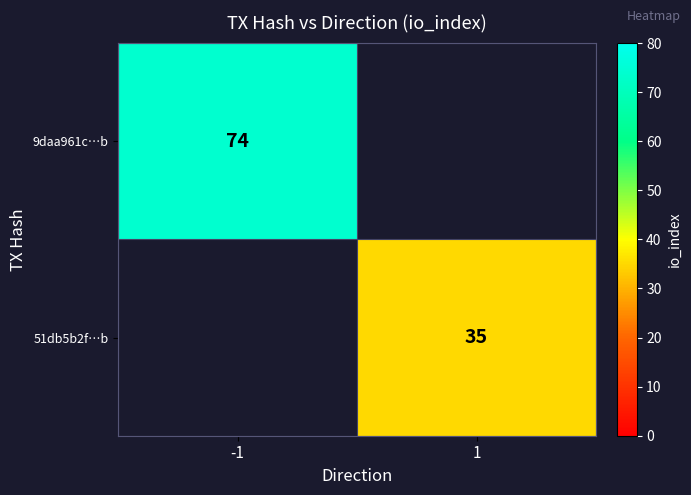

The 51db5b2f…b series shows 20 at 1. True or false?

False